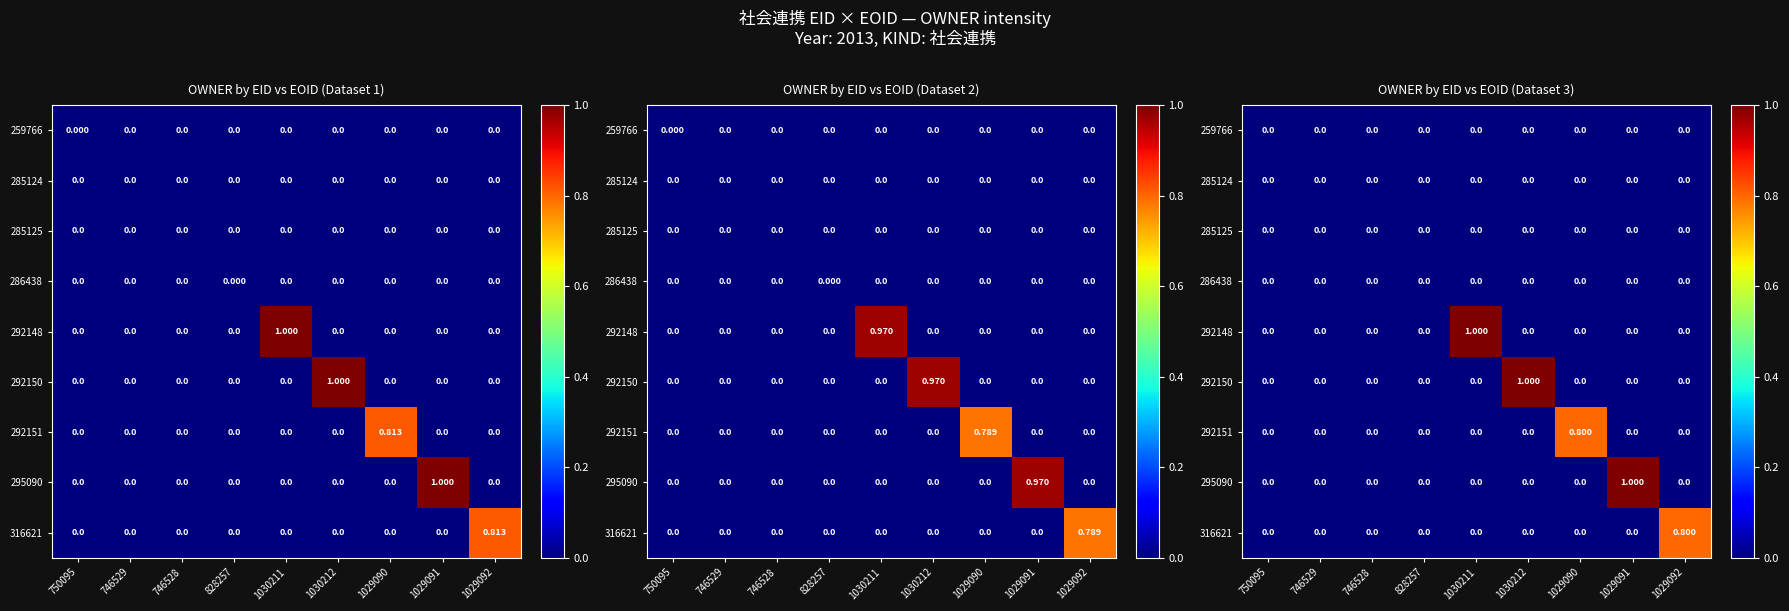

What is the average value of the 292148 series?

0.1